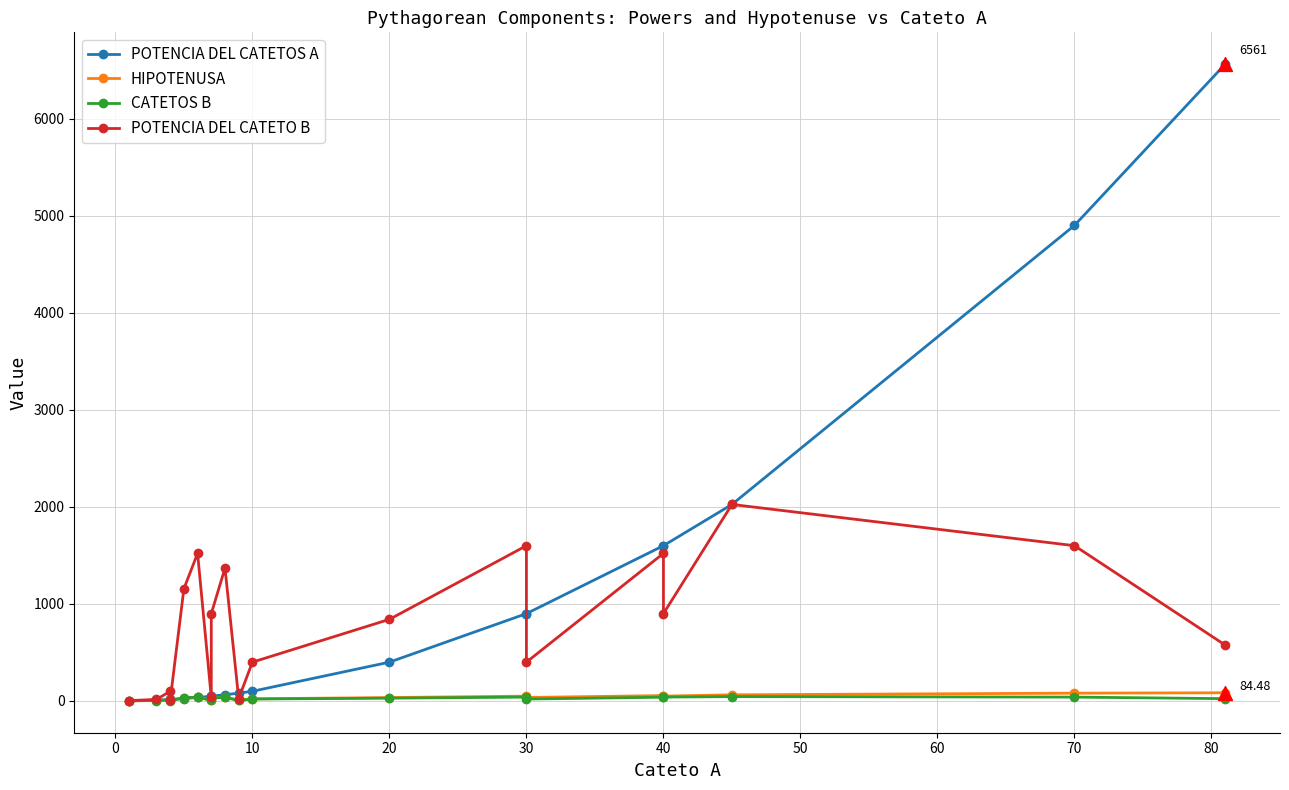

Which series reaches the minimum Y coordinate?

POTENCIA DEL CATETOS A